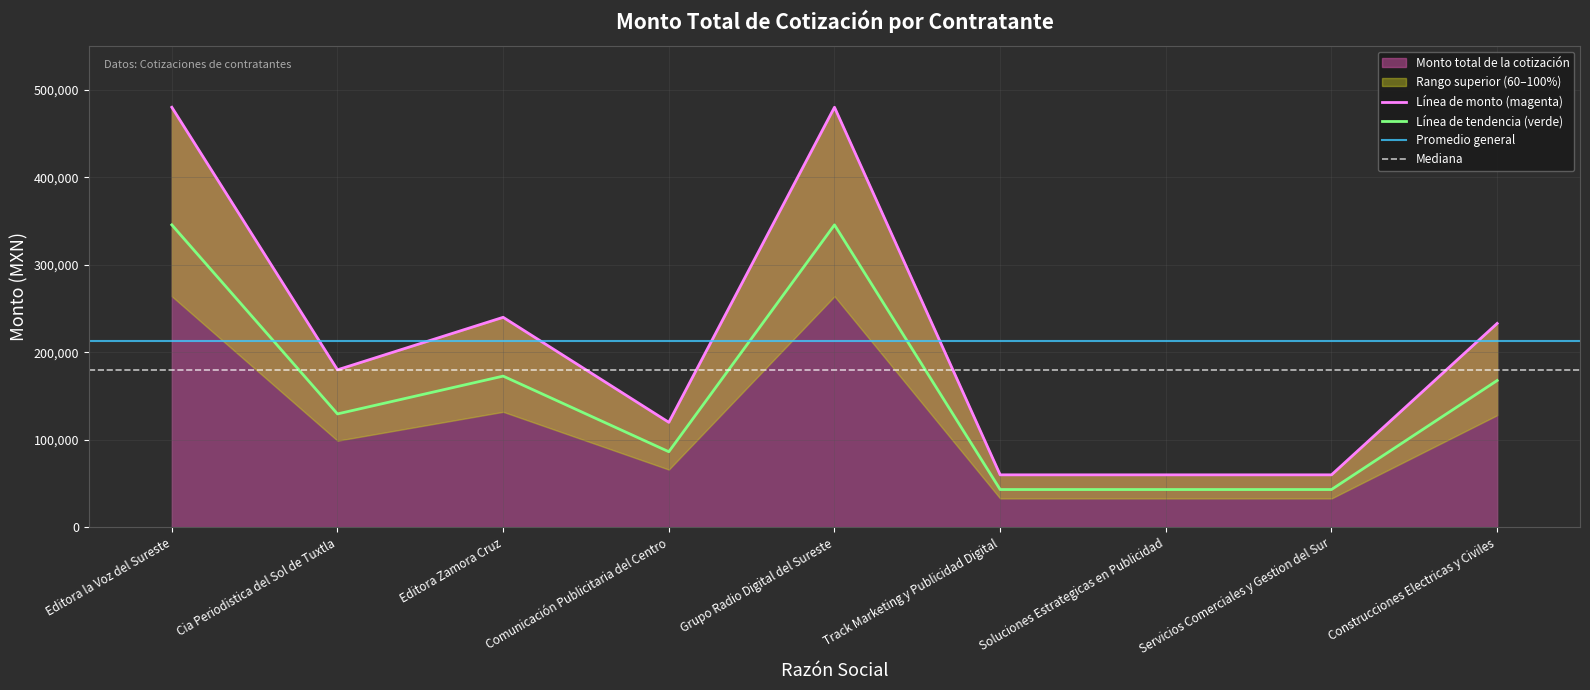

At which label is the value closest to 270000?

Editora Zamora Cruz